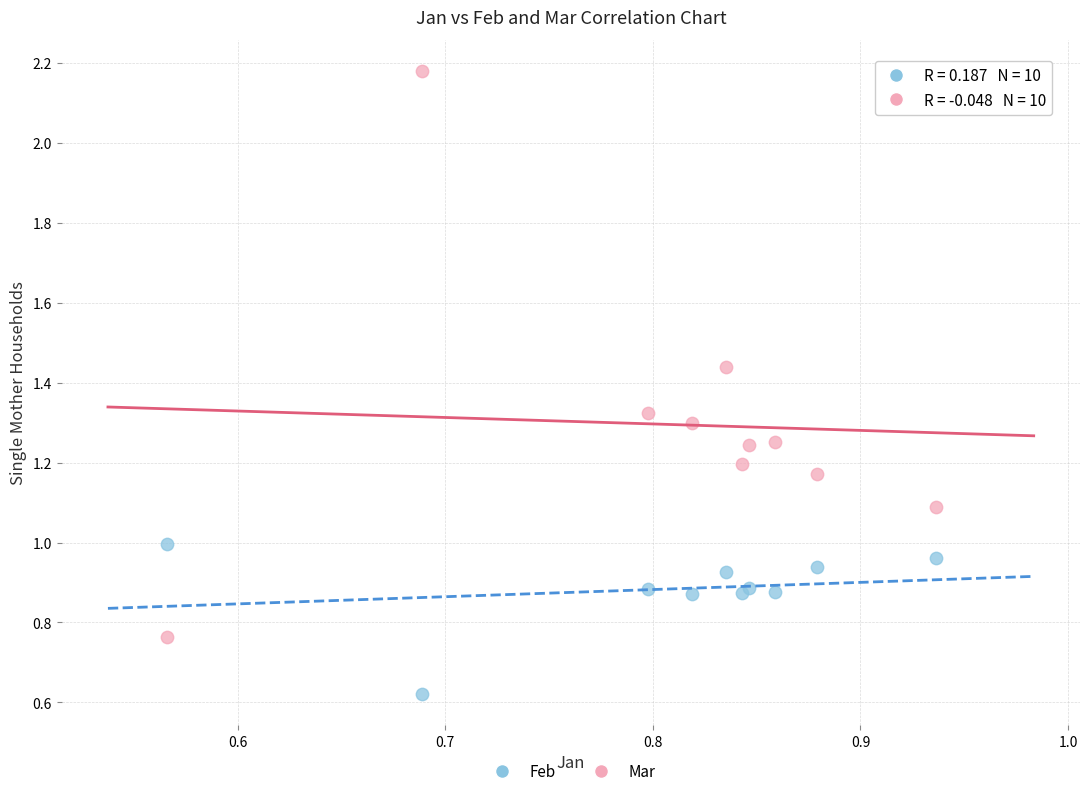

Which series reaches the maximum Y coordinate?

Mar